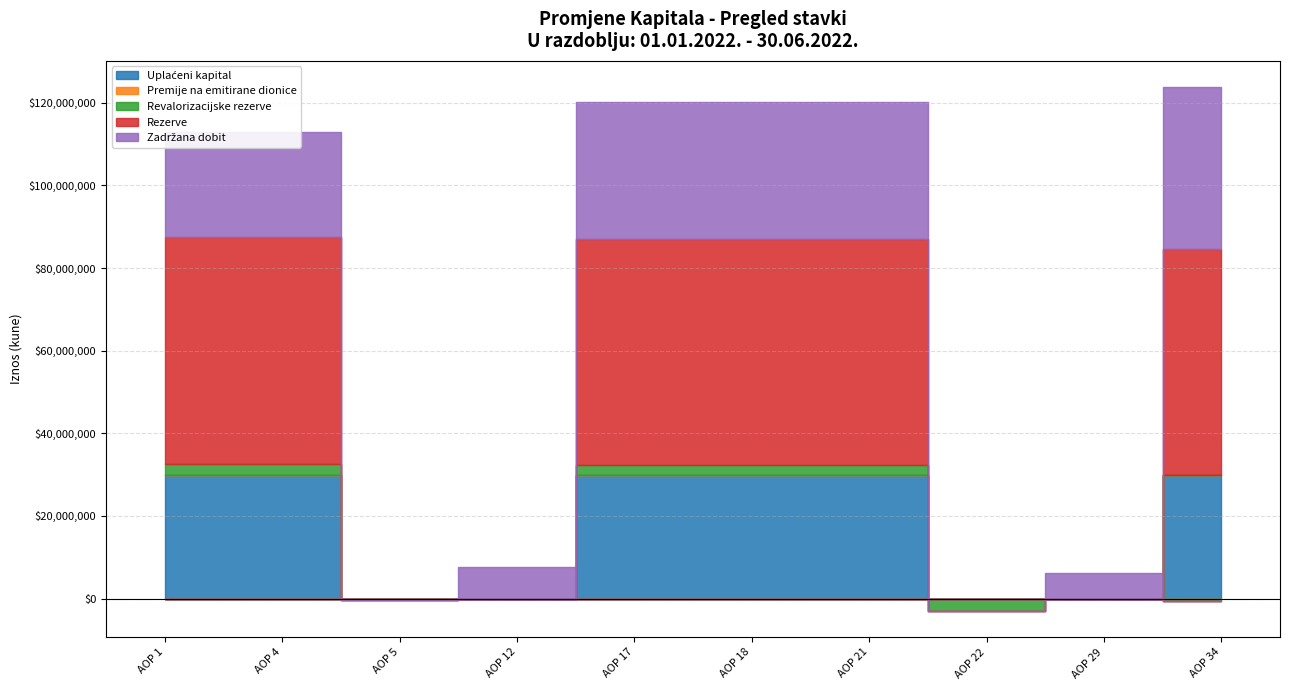

What is the maximum value shown in the chart?

54744765.5